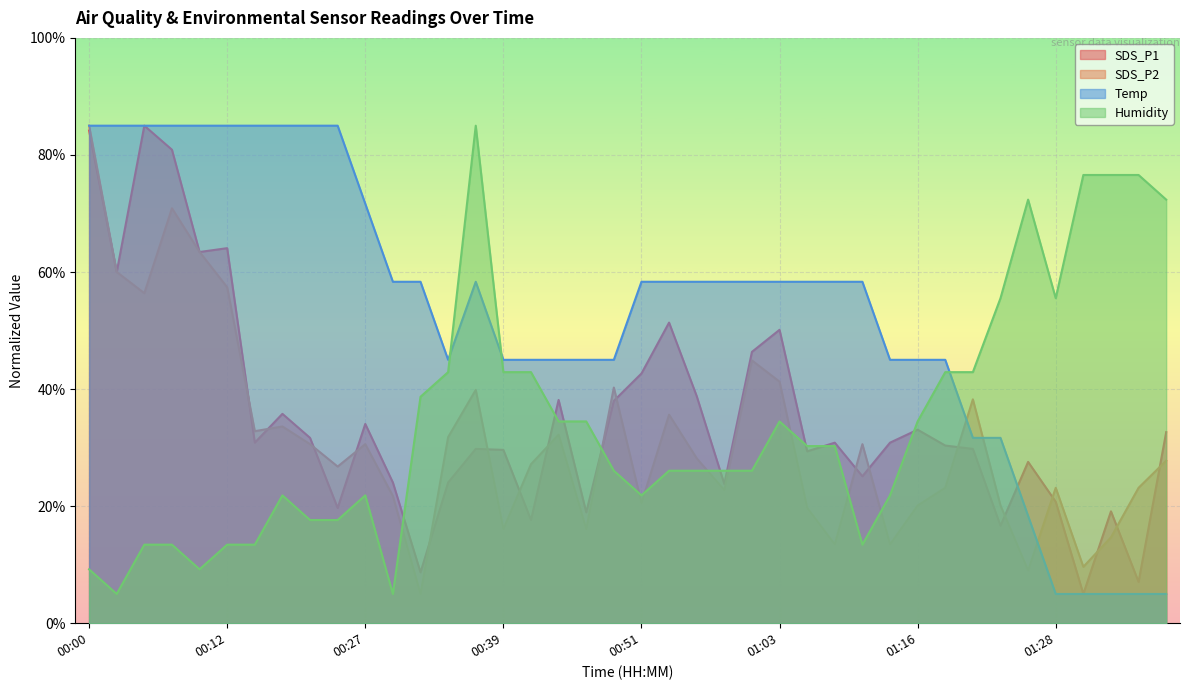

What is the sum of the SDS_P1 values at 00:07 and 01:23?

97.5